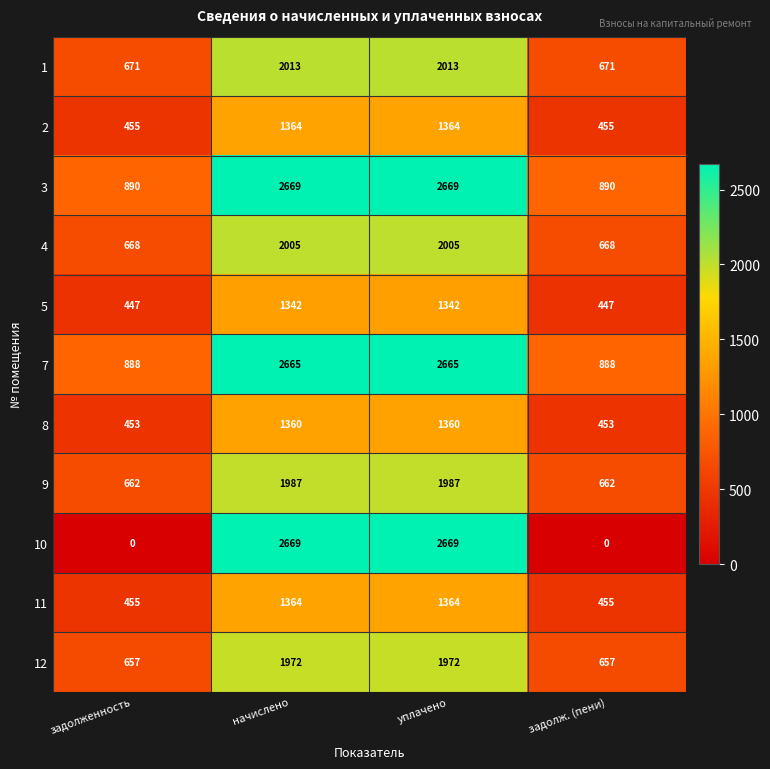

At how many categories does at least one series exceed 117?

4